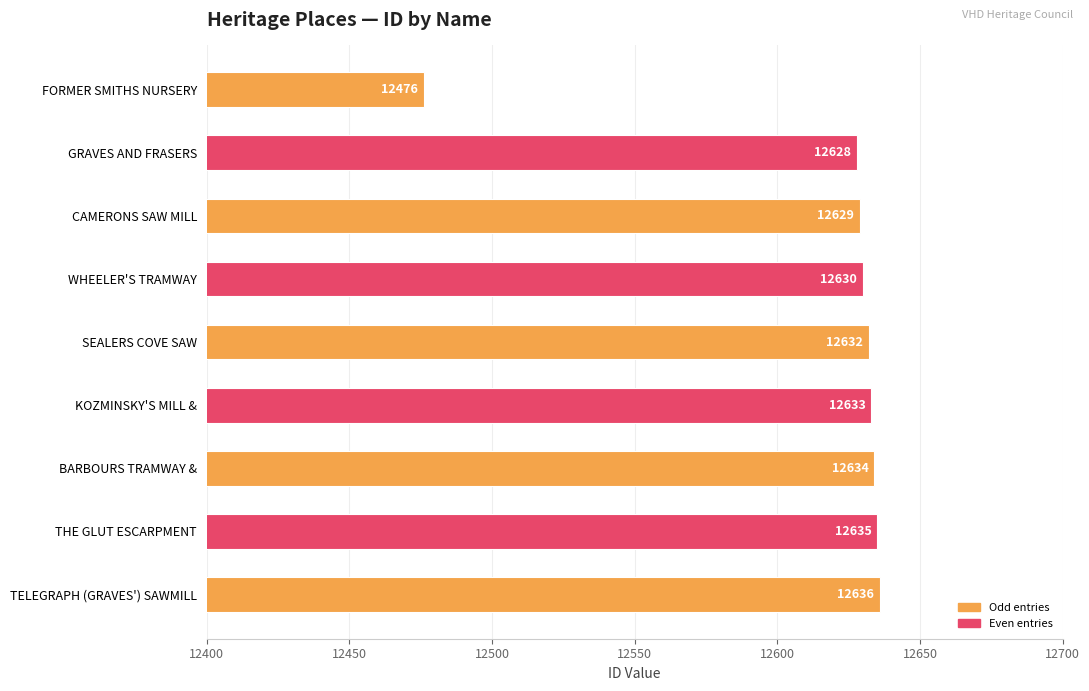

What is the difference between the maximum and minimum values?

160